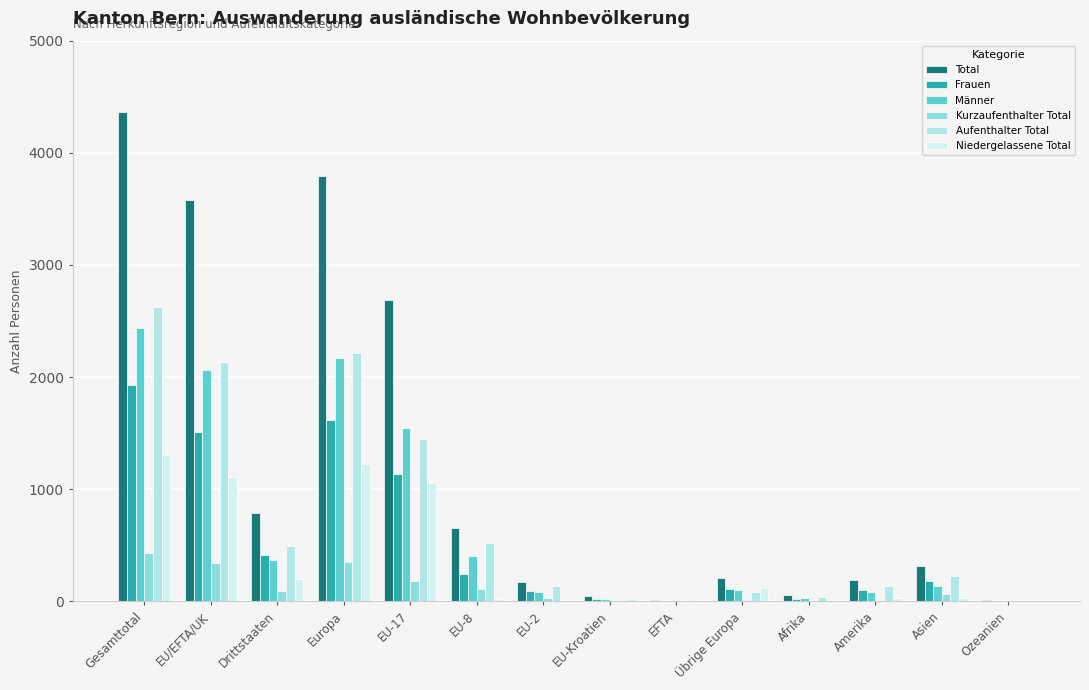

Reading left to right, what are all the values shown in this chart?

Total: Gesamttotal=4363	EU/EFTA/UK=3578	Drittstaaten=785	Europa=3789	EU-17=2689	EU-8=658	EU-2=175	EU-Kroatien=44	EFTA=12	Übrige Europa=211	Afrika=55	Amerika=189	Asien=319	Ozeanien=10
Frauen: Gesamttotal=1926	EU/EFTA/UK=1511	Drittstaaten=415	Europa=1618	EU-17=1139	EU-8=249	EU-2=95	EU-Kroatien=21	EFTA=7	Übrige Europa=107	Afrika=21	Amerika=103	Asien=180	Ozeanien=4
Männer: Gesamttotal=2437	EU/EFTA/UK=2067	Drittstaaten=370	Europa=2171	EU-17=1550	EU-8=409	EU-2=80	EU-Kroatien=23	EFTA=5	Übrige Europa=104	Afrika=34	Amerika=86	Asien=139	Ozeanien=6
Kurzaufenthalter Total: Gesamttotal=432	EU/EFTA/UK=340	Drittstaaten=92	Europa=352	EU-17=186	EU-8=115	EU-2=32	EU-Kroatien=7	EFTA=0	Übrige Europa=12	Afrika=1	Amerika=14	Asien=64	Ozeanien=1
Aufenthalter Total: Gesamttotal=2628	EU/EFTA/UK=2131	Drittstaaten=497	Europa=2212	EU-17=1449	EU-8=518	EU-2=140	EU-Kroatien=13	EFTA=11	Übrige Europa=81	Afrika=43	Amerika=141	Asien=223	Ozeanien=8
Niedergelassene Total: Gesamttotal=1303	EU/EFTA/UK=1107	Drittstaaten=196	Europa=1225	EU-17=1054	EU-8=25	EU-2=3	EU-Kroatien=24	EFTA=1	Übrige Europa=118	Afrika=11	Amerika=34	Asien=32	Ozeanien=1